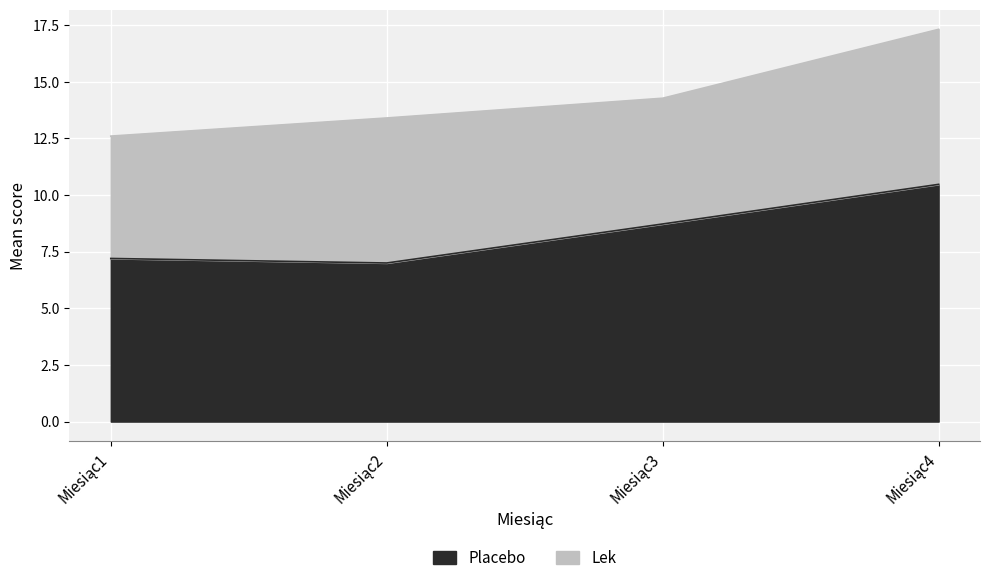

What is the highest value of the Placebo series?

10.5